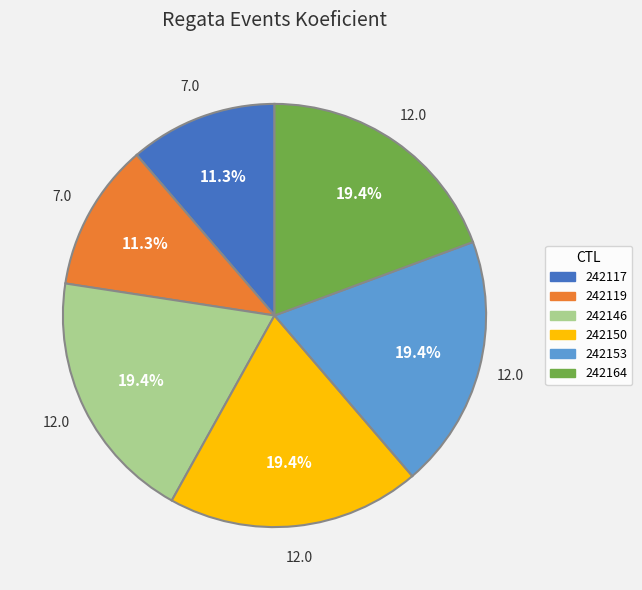

Does 242119 represent more than half of the total?

No